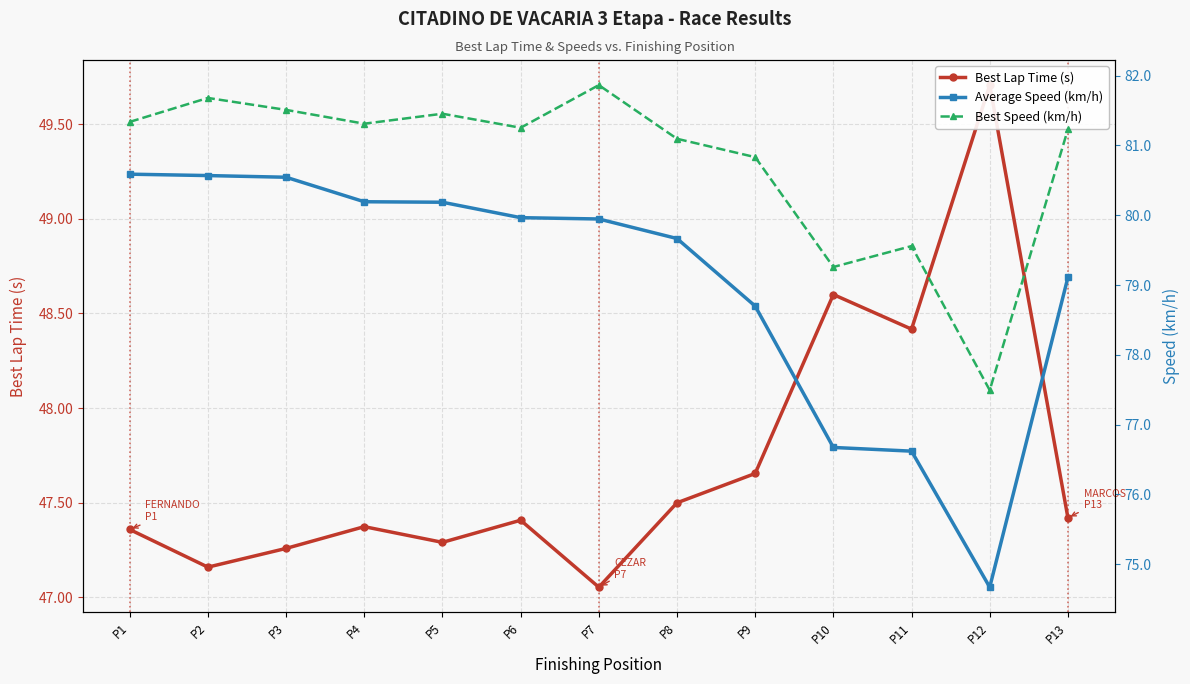

True or false: Average Speed (km/h) and Best Lap Time (s) cross at least once.

False